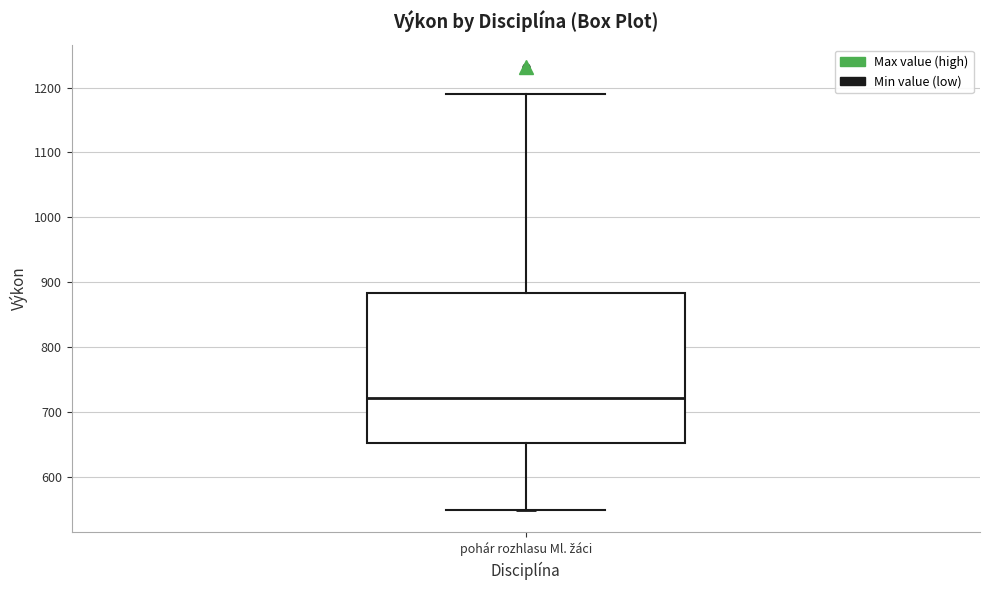

Read this box plot against the y-axis: the position of the median line, the range covered by the box, and the ends of both whiskers. The values are not printed on the chart, so give them approximately, as read against the axis.

median 720, box 650 to 880, whiskers 550 to 1190